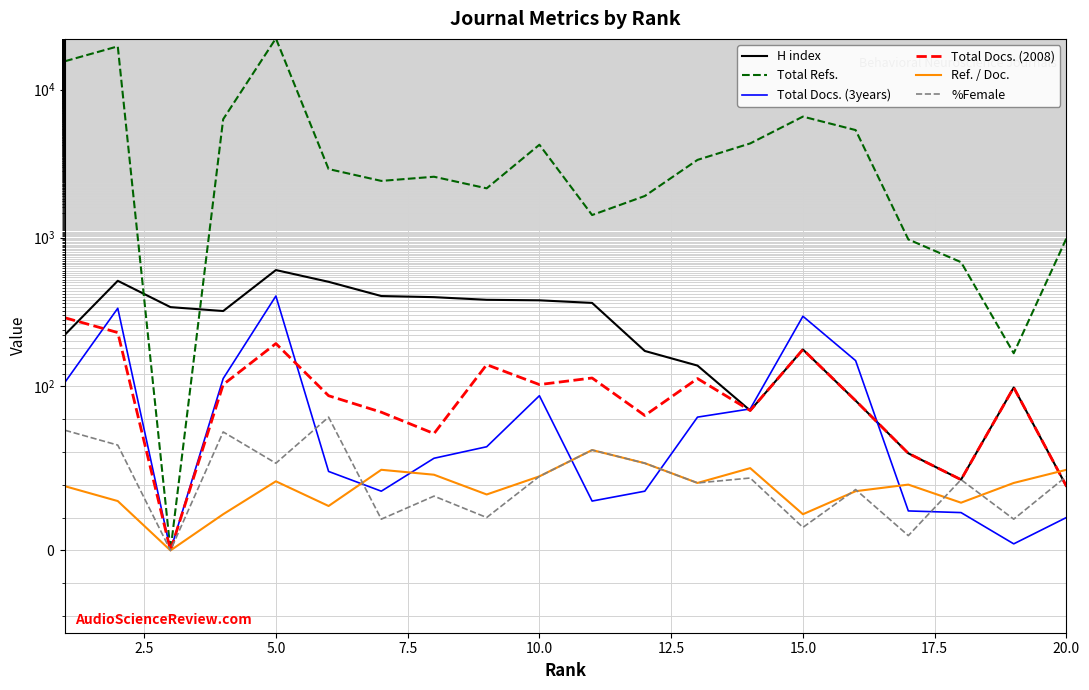

How many lines are shown in the chart?

6